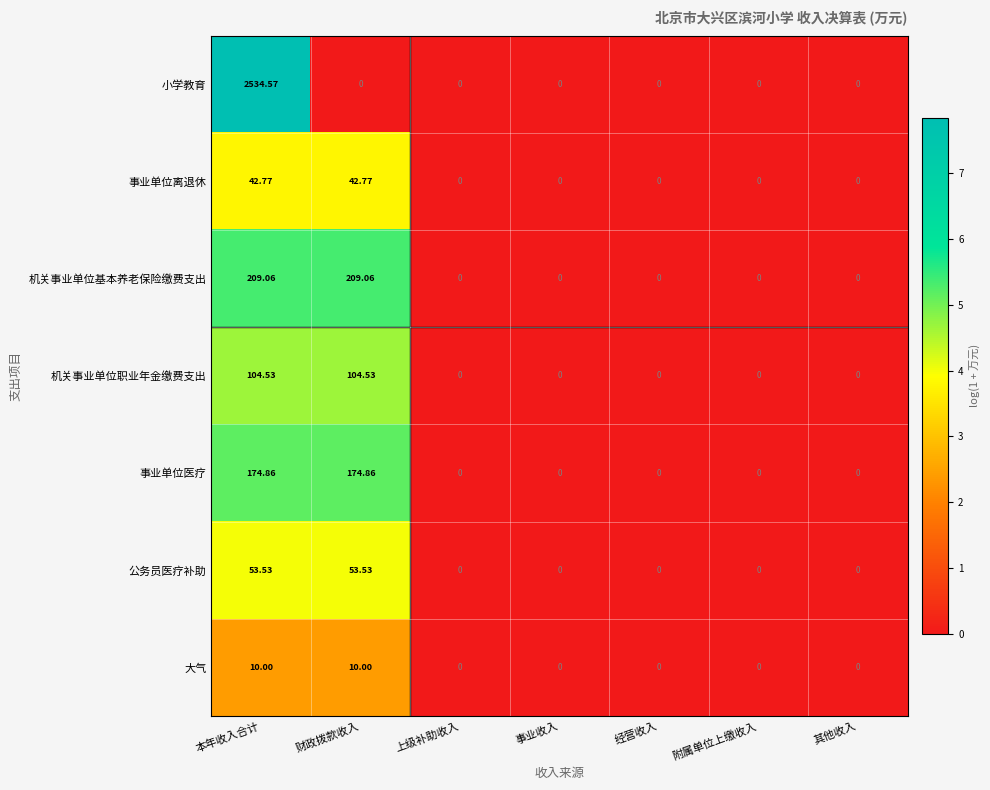

What is the greatest value displayed?

2534.6